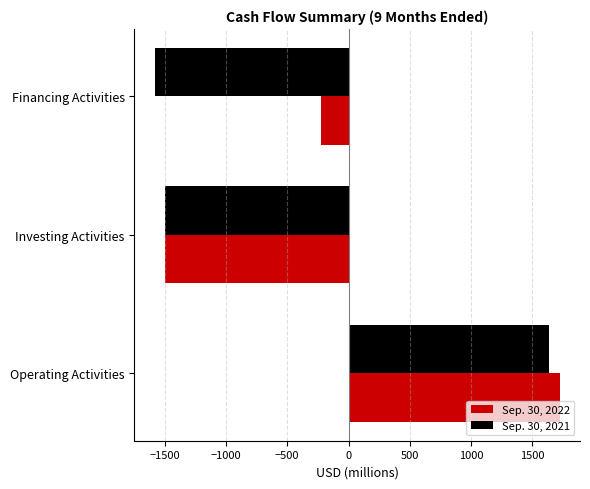

Rank the series by their average value, from lowest to highest.

Sep. 30, 2021, Sep. 30, 2022